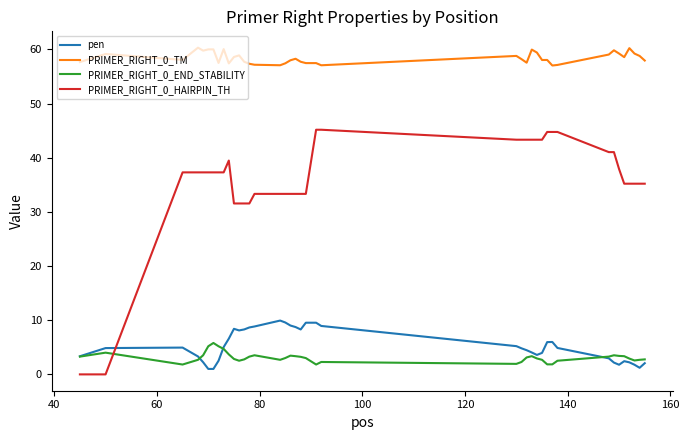

True or false: PRIMER_RIGHT_0_TM and PRIMER_RIGHT_0_HAIRPIN_TH cross at least once.

False